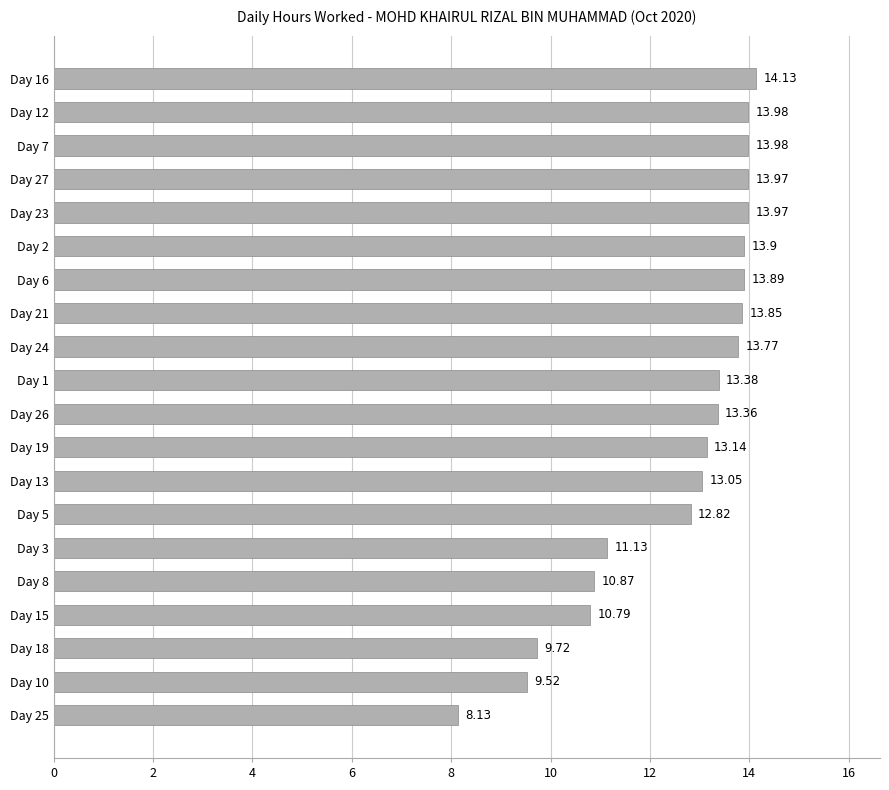

What is the smallest value displayed?

8.1